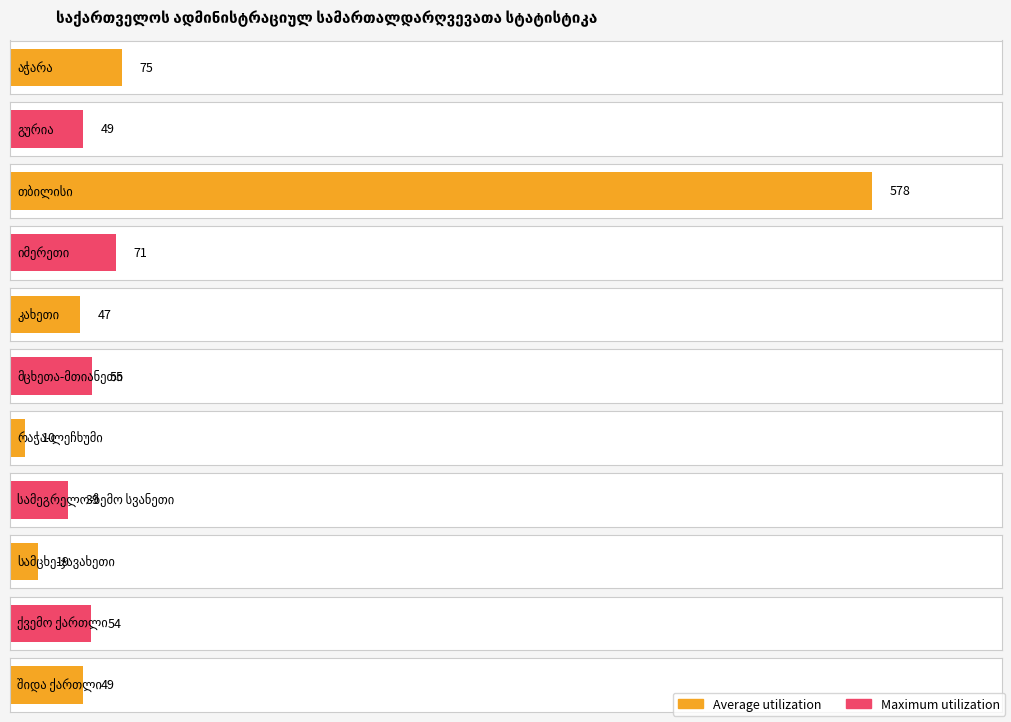

Between მცხეთა-მთიანეთი and აჭარა, which is larger?

აჭარა